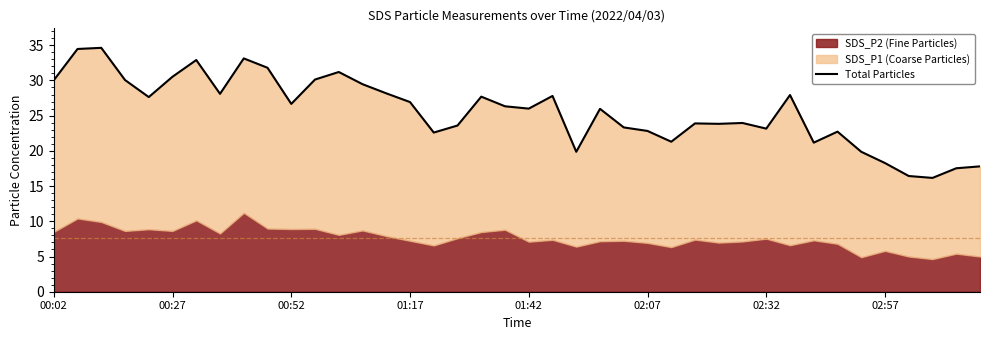

True or false: the data shows 44.3 at 02:57.

False